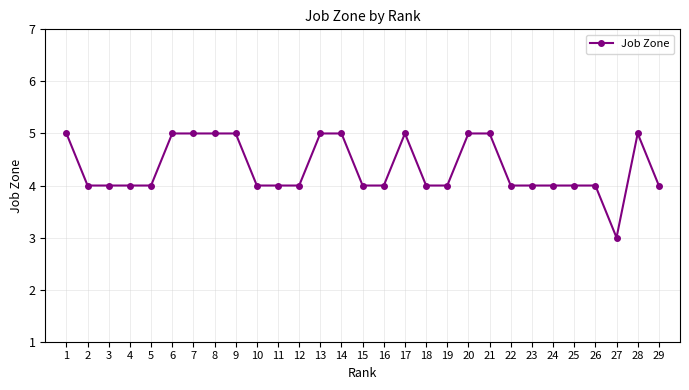

True or false: the data shows 6 at 5.

False